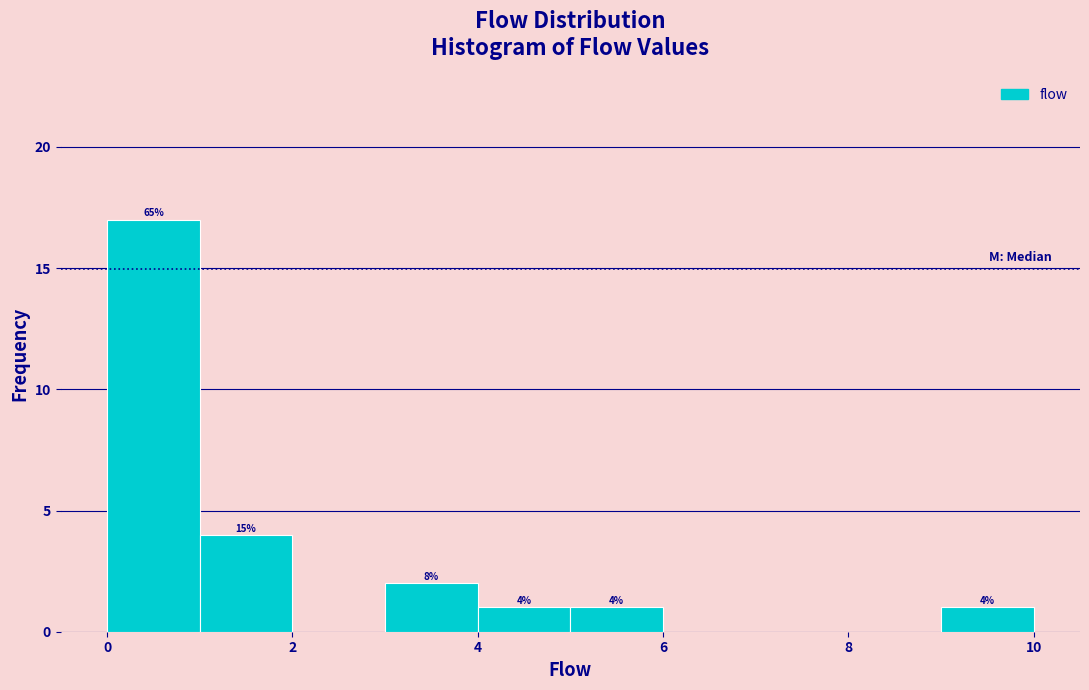

Over which range of the x-axis is the bar tallest?

0 to 1